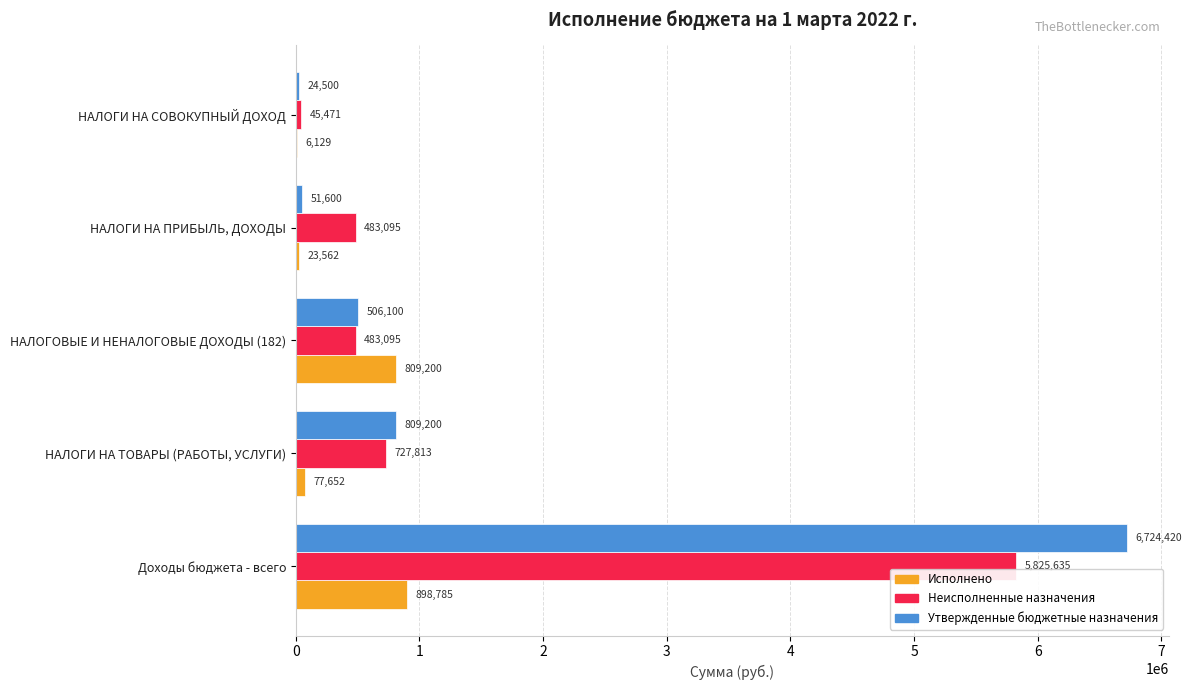

Read the Утвержденные бюджетные назначения value at Доходы бюджета - всего.

6724420.4